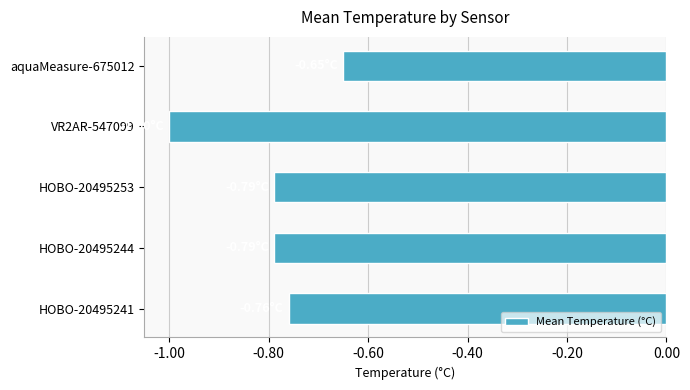

Which label corresponds to the largest value in the chart?

aquaMeasure-675012